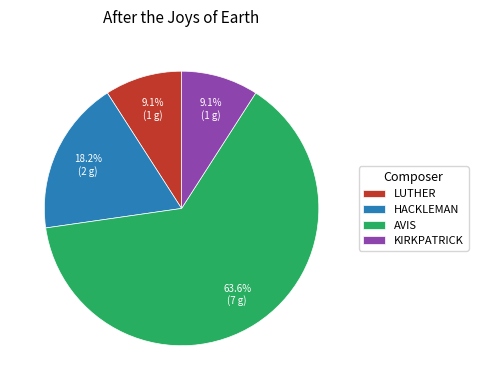

Count the number of slices in the pie.

4